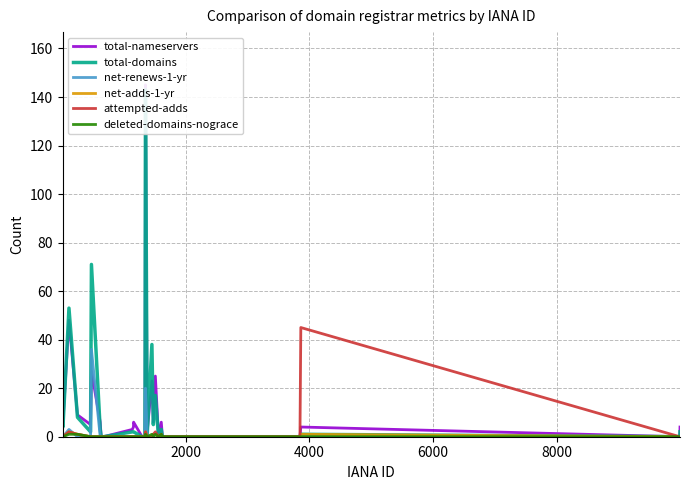

How many interior local valleys does the deleted-domains-nograce series have?

3